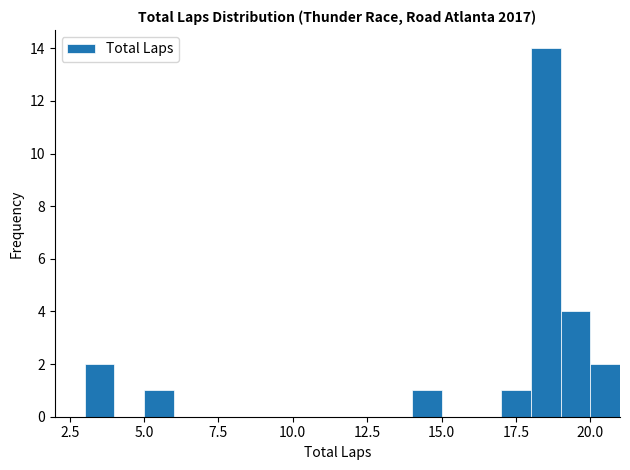

Around what value on the x-axis is the tallest bar? Give the approximate position of its centre, as read against the axis.

18.5